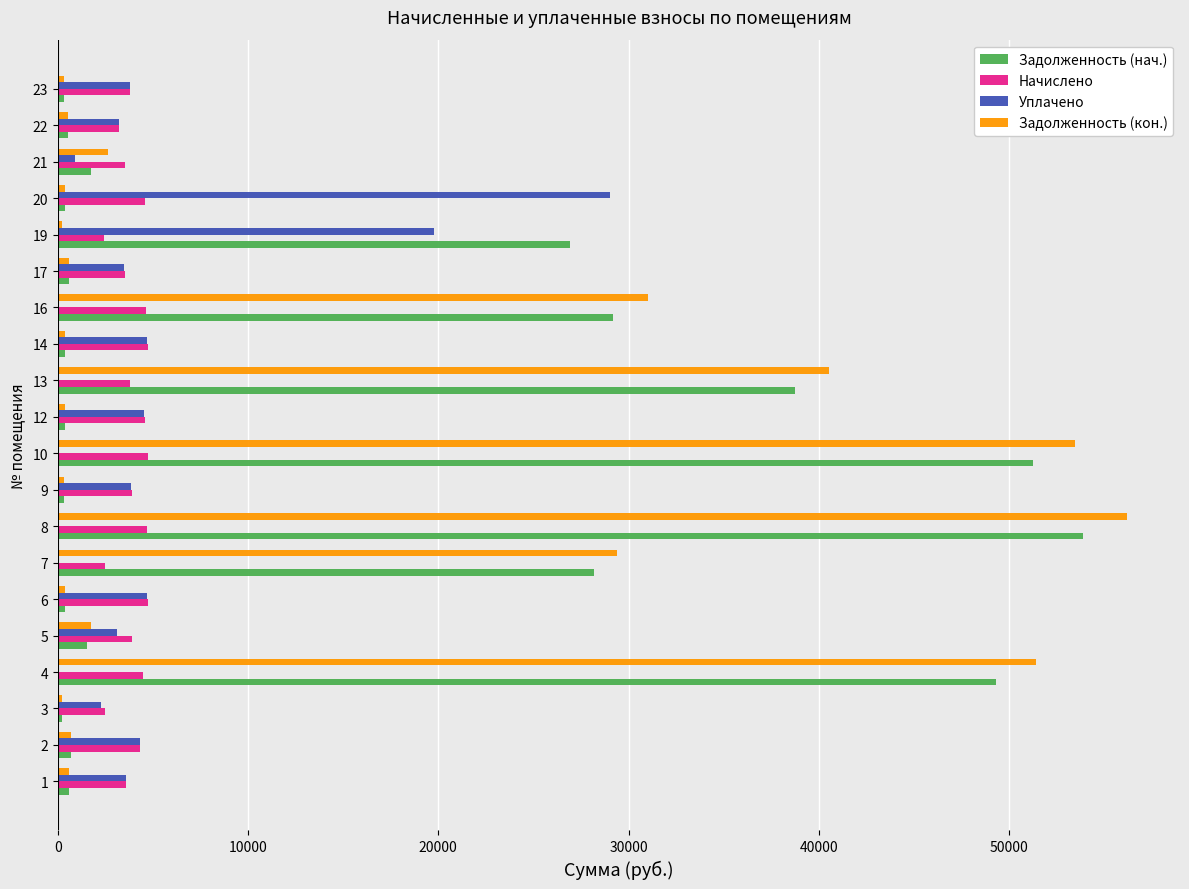

The value of Начислено at 21 is 3540.5. True or false?

True